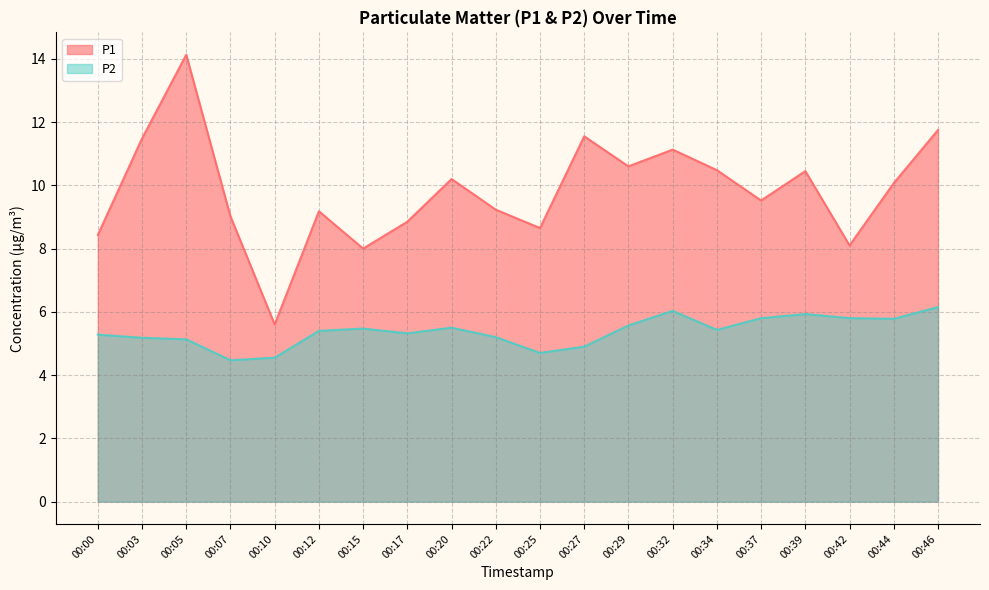

What is the value of the P2 point at the 20th from the left?

6.2